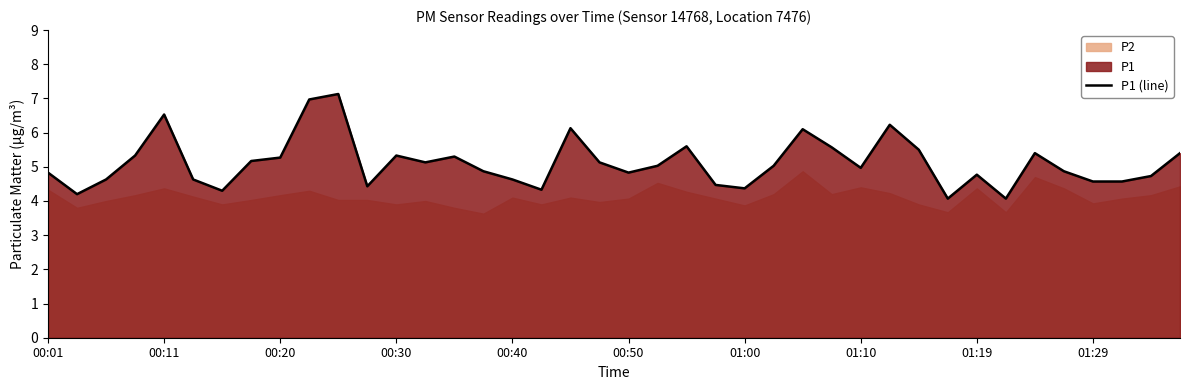

How many interior local valleys (lower than both neighbors) does the data have?

10